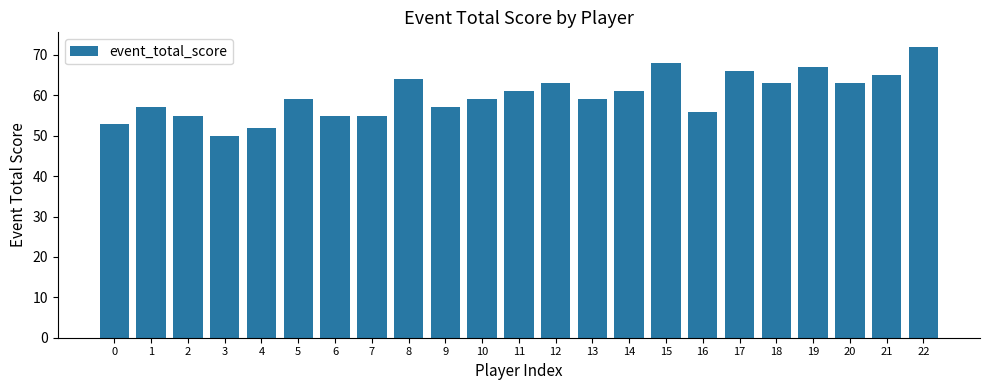

The chart shows a value of 55 at 7. True or false?

True